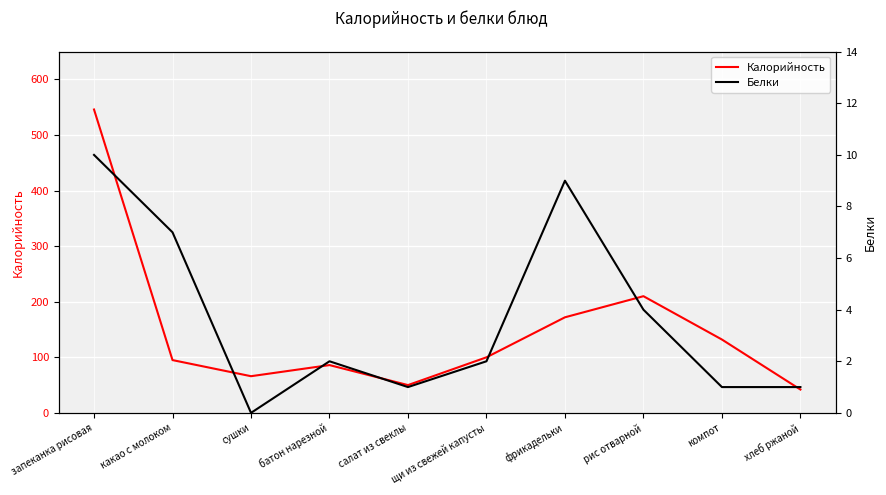

At which category is the sum across all series the highest?

запеканка рисовая